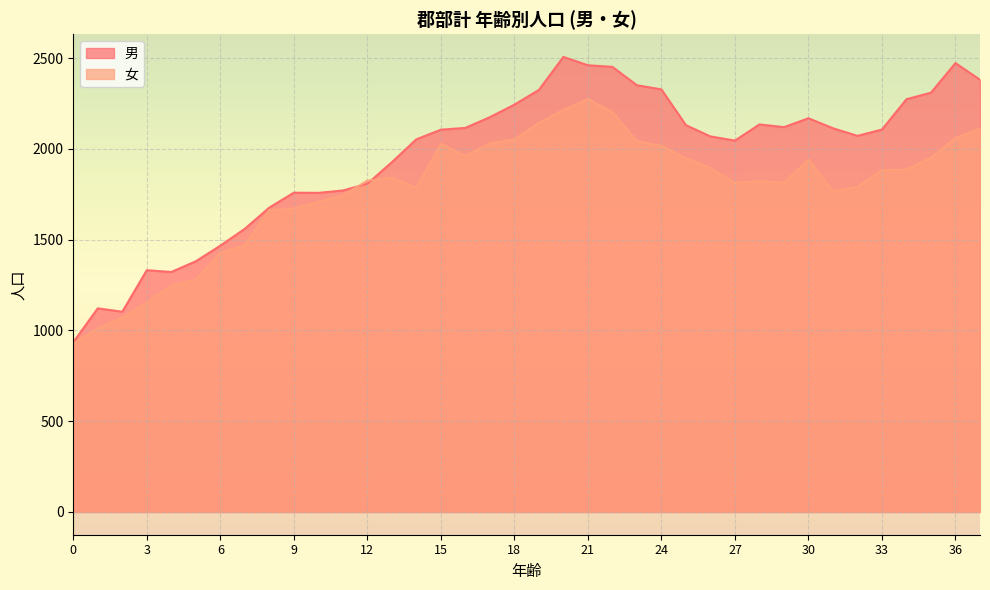

Count the number of data series in this chart.

2